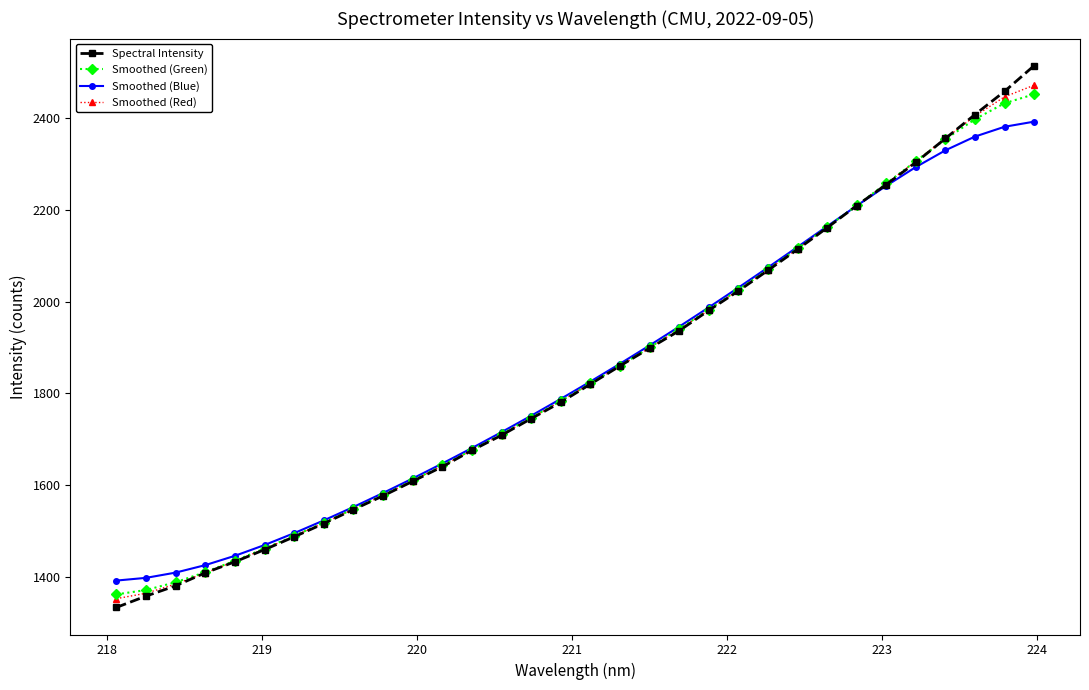

What is the minimum value for Smoothed (Green)?

1361.5